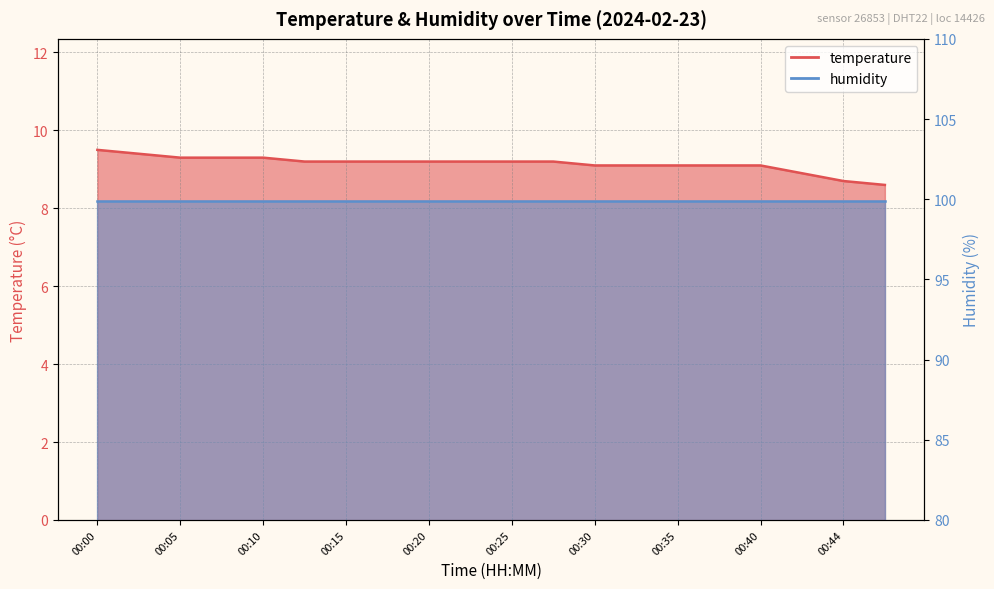

Rank the categories by value from highest to lowest.

00:00, 00:03, 00:05, 00:08, 00:10, 00:12, 00:15, 00:17, 00:20, 00:22, 00:25, 00:27, 00:30, 00:32, 00:35, 00:37, 00:40, 00:42, 00:44, 00:47